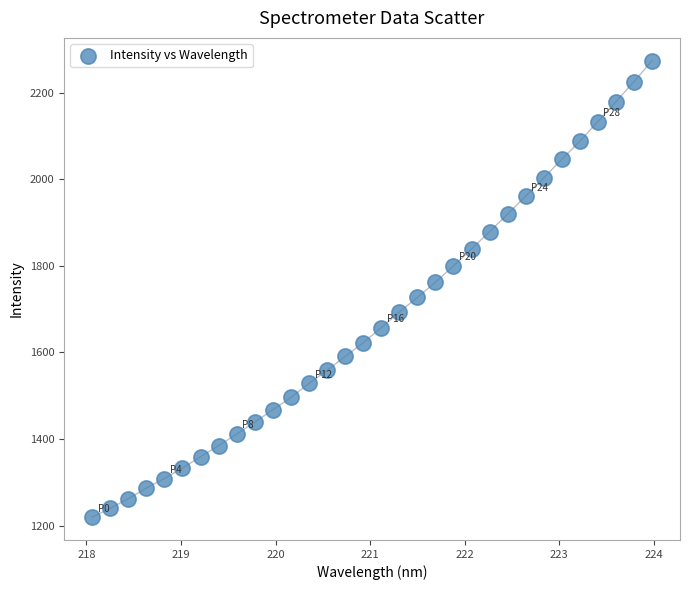

What is the range of X values (max minus min)?

5.9